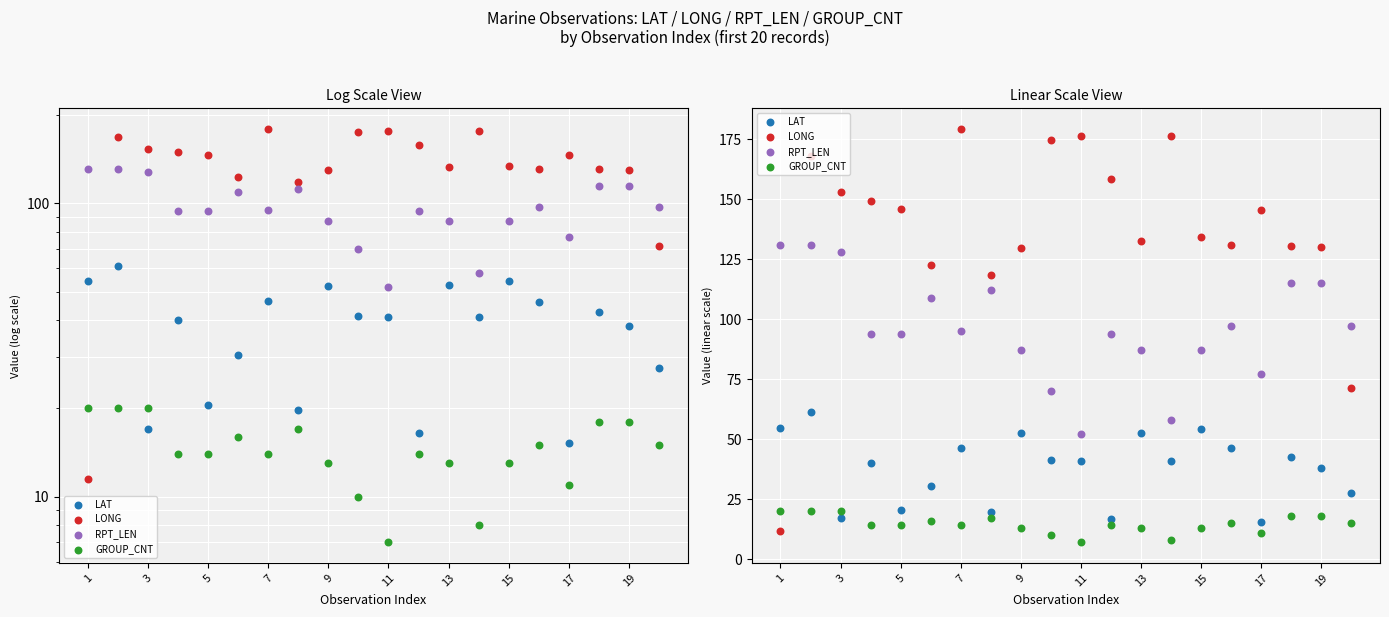

At how many categories does at least one series exceed 92?

20